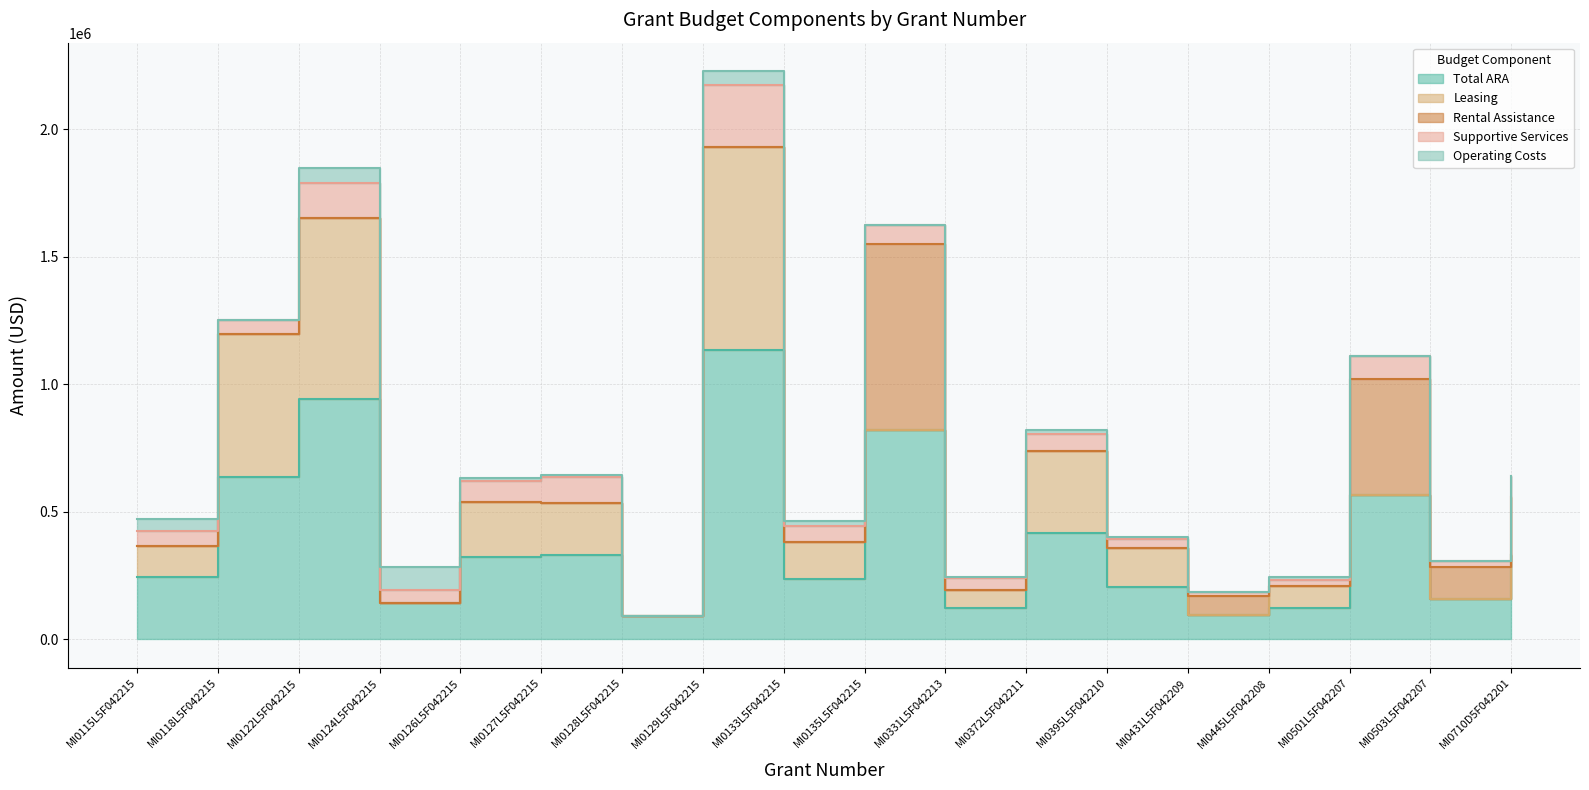

True or false: Leasing has a value of 40021 at MI0445L5F042208.

False